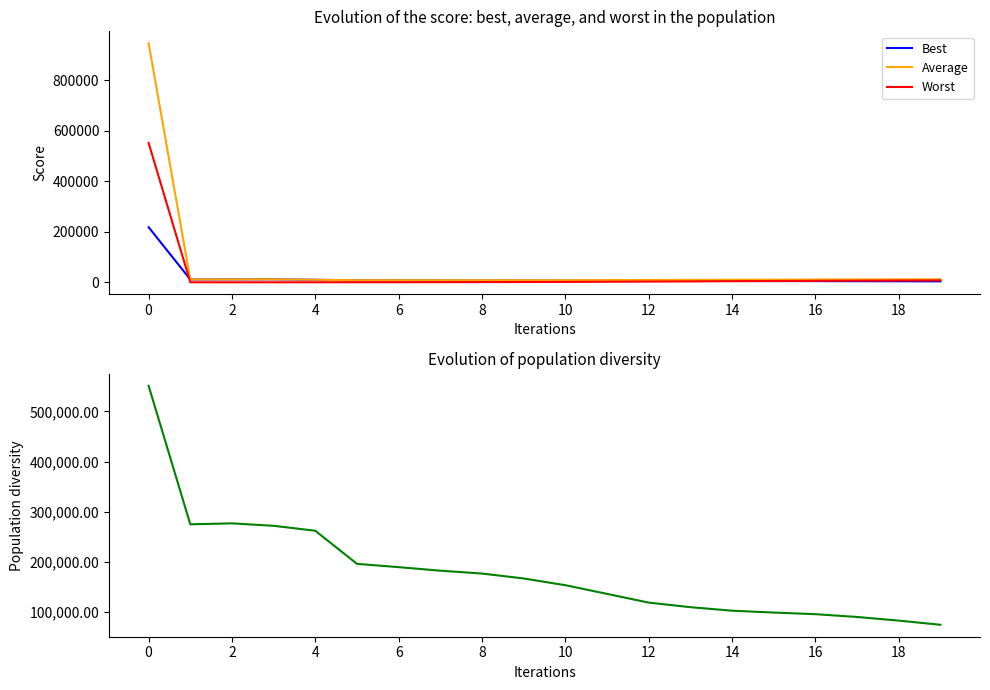

Rank the series at 16 from lowest to highest value.

Worst, Best, Average, Diversity